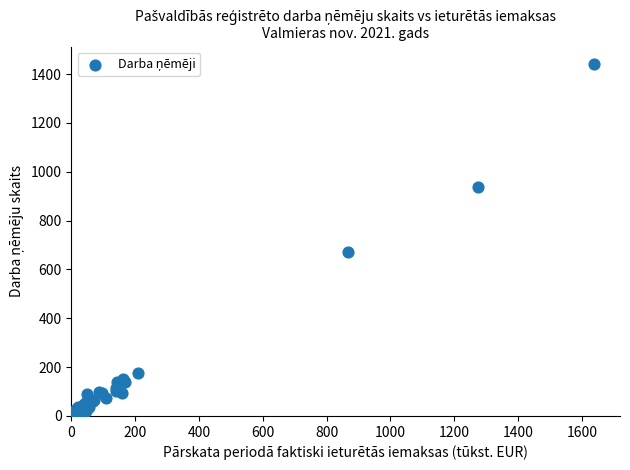

What Y value in the scatter plot is closest to 726?

671